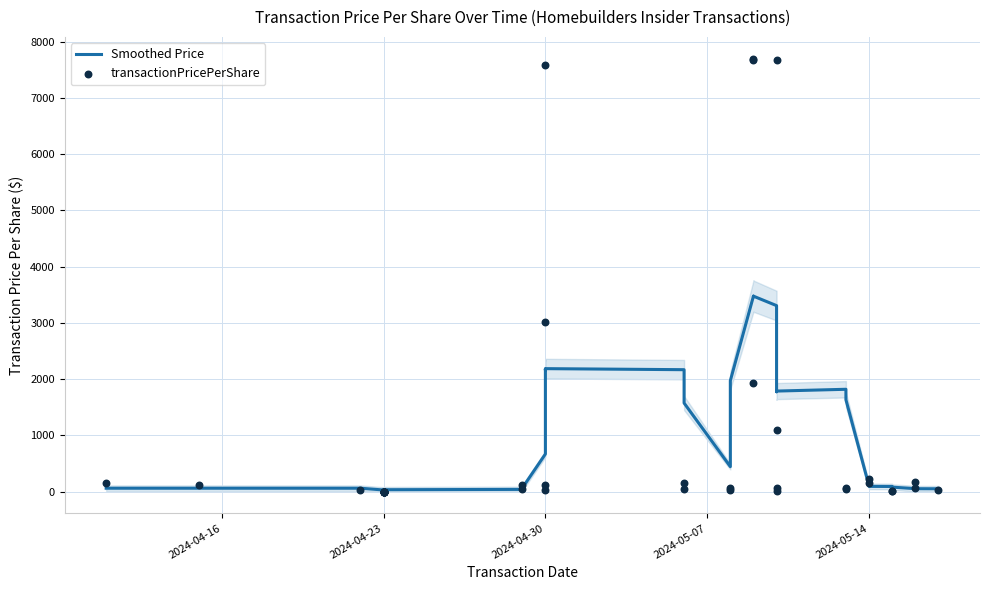

Which series reaches the maximum Y coordinate?

transactionPricePerShare